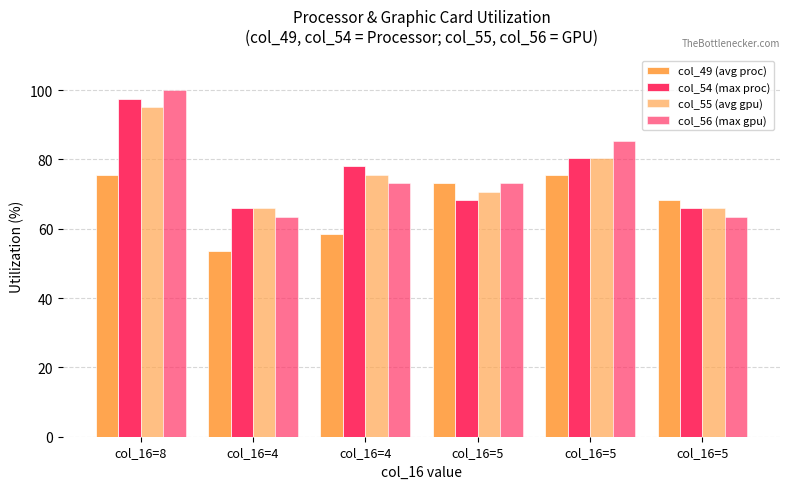

What is the difference between the col_55 (avg gpu) values at col_16=4 and col_16=8?

19.5